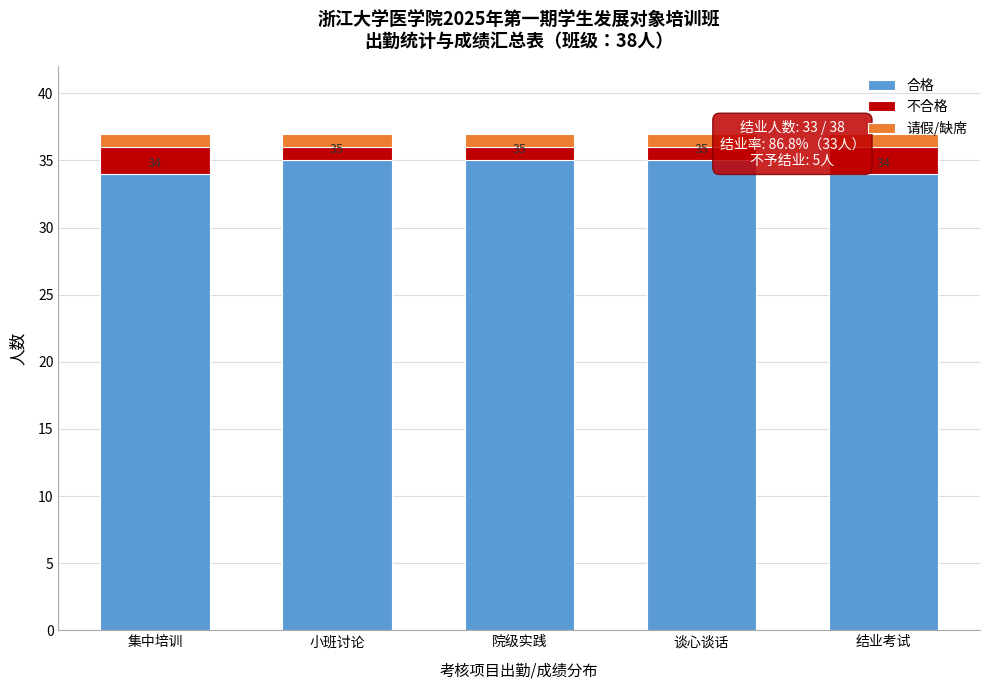

What is the lowest value of the 合格 series?

34